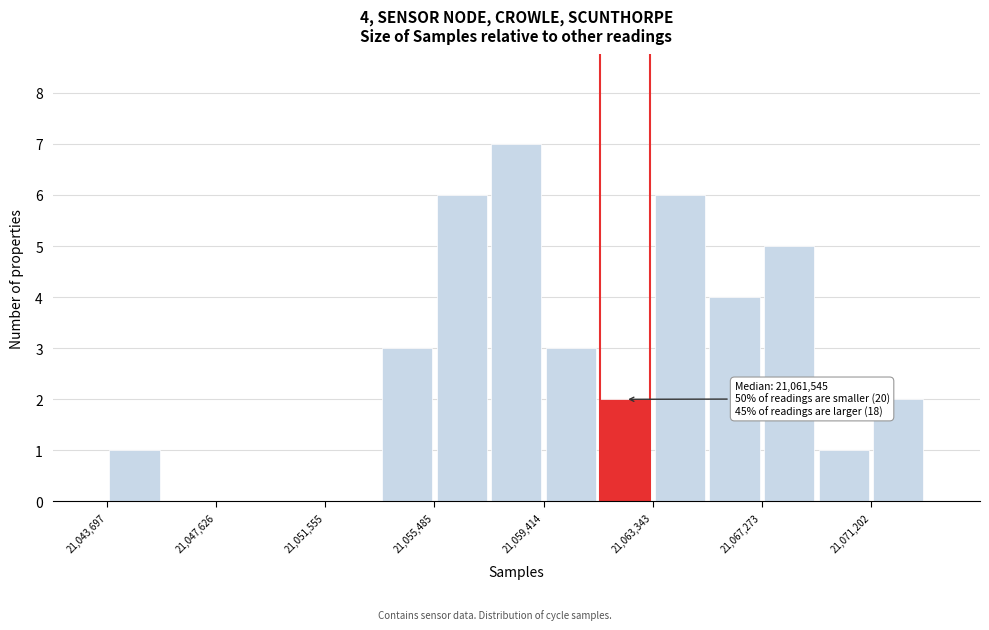

Read against the x-axis, roughly where is the centre of the tallest bar?

21058500